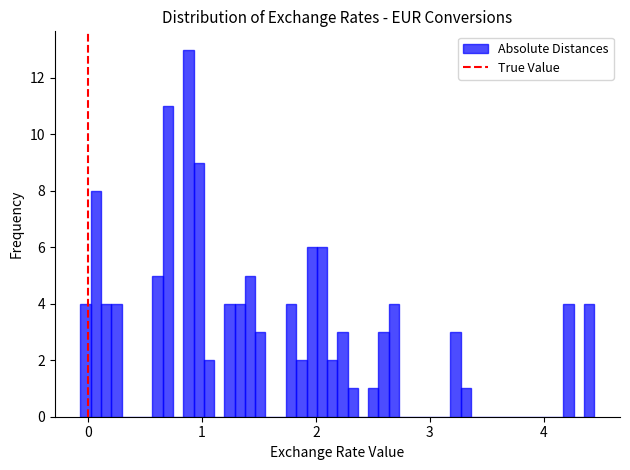

Around what value on the x-axis is the tallest bar? Give the approximate position of its centre, as read against the axis.

0.9